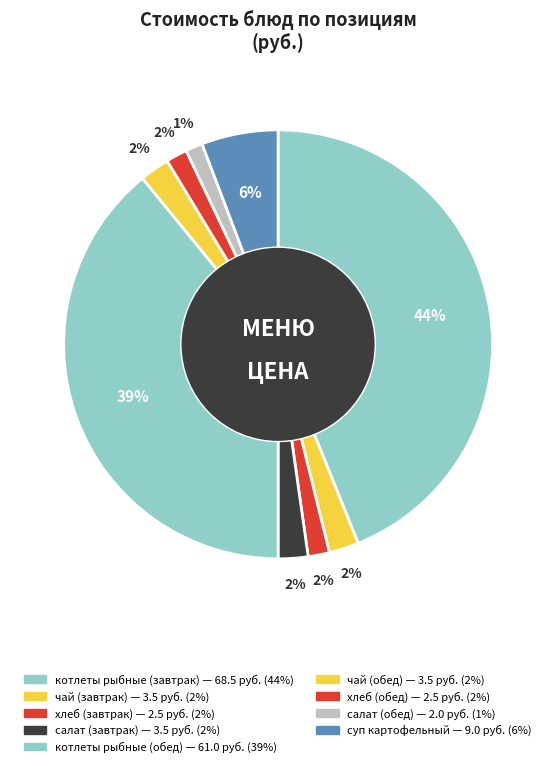

The чай (завтрак) slice represents 2% of the pie. True or false?

True